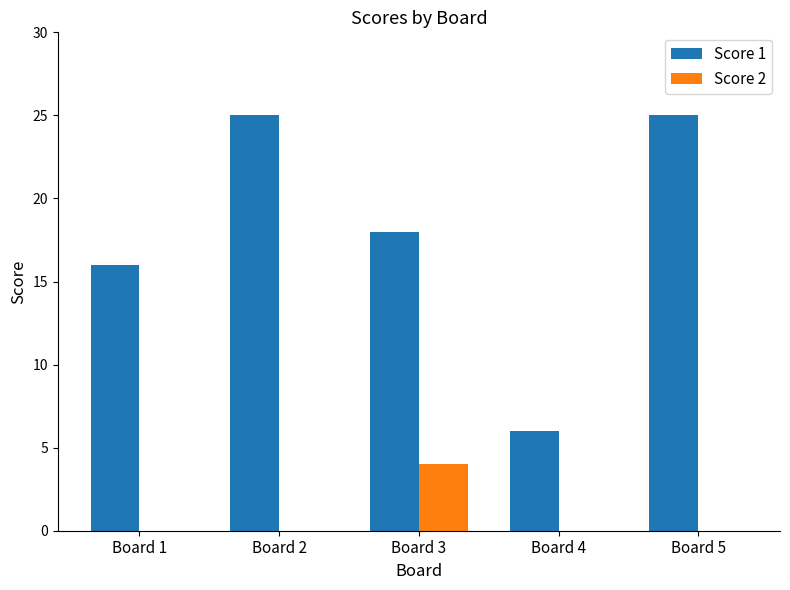

Which series changed the most between Board 3 and Board 5?

Score 1